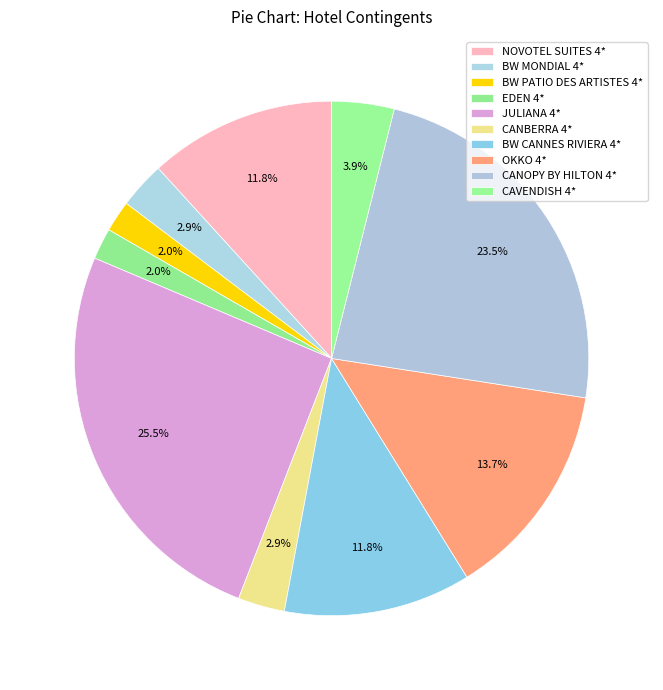

Is the sum of EDEN 4* and CANOPY BY HILTON 4* greater than half?

No